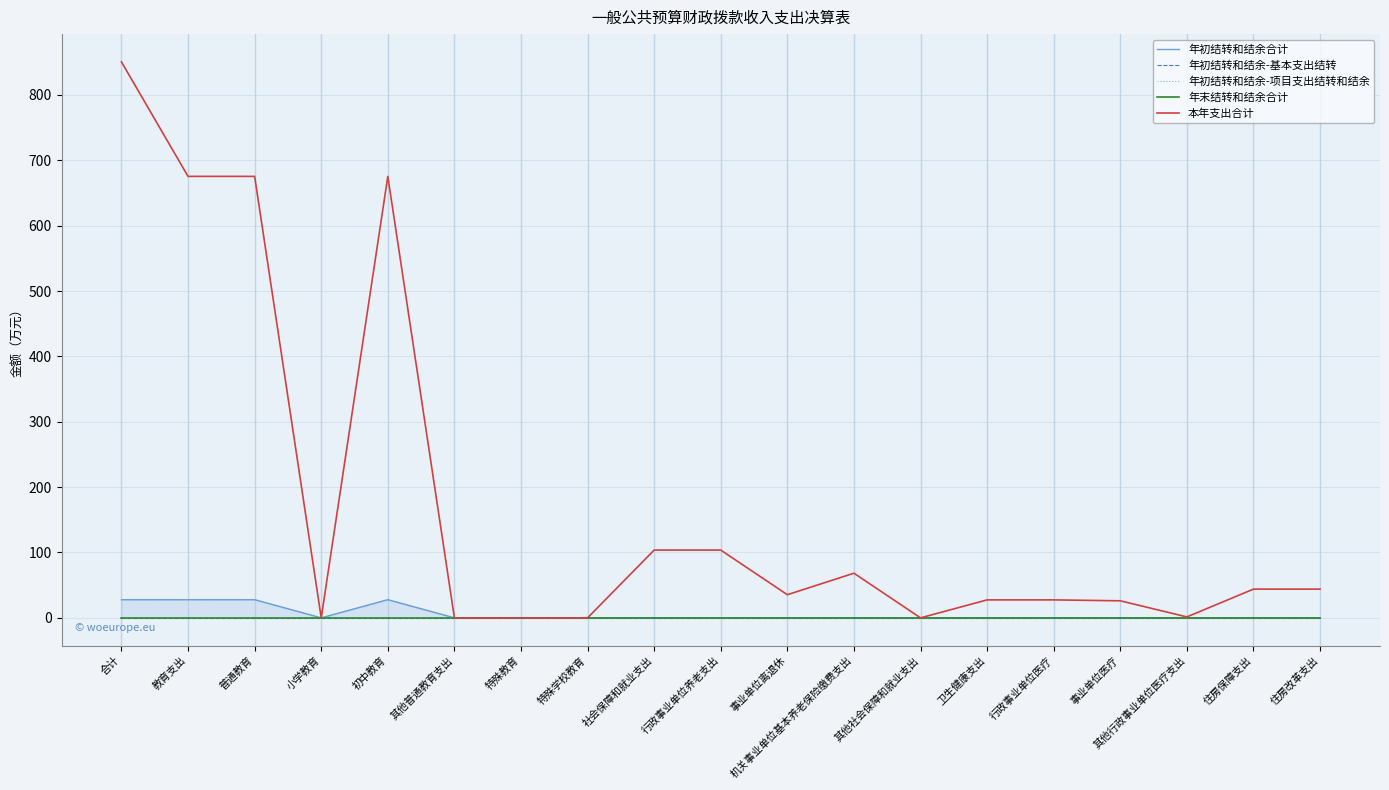

Between 事业单位离退休 and 其他行政事业单位医疗支出, which series saw the biggest shift?

本年支出合计